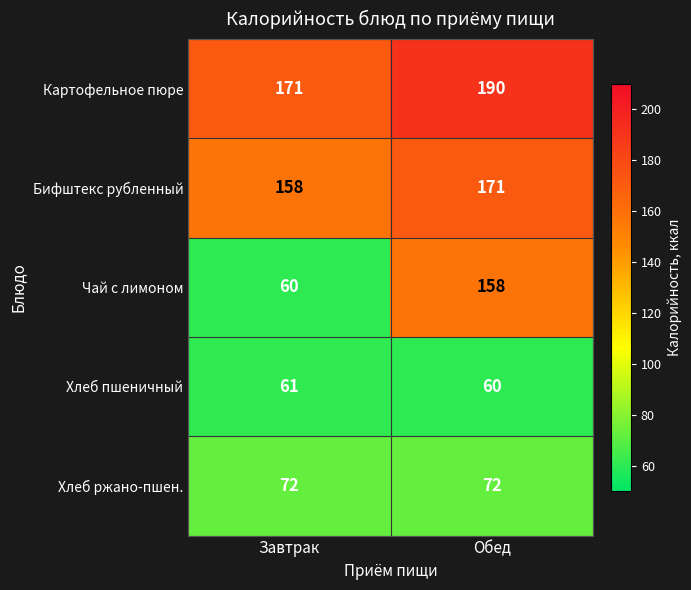

Which label corresponds to the largest value in the chart?

Обед